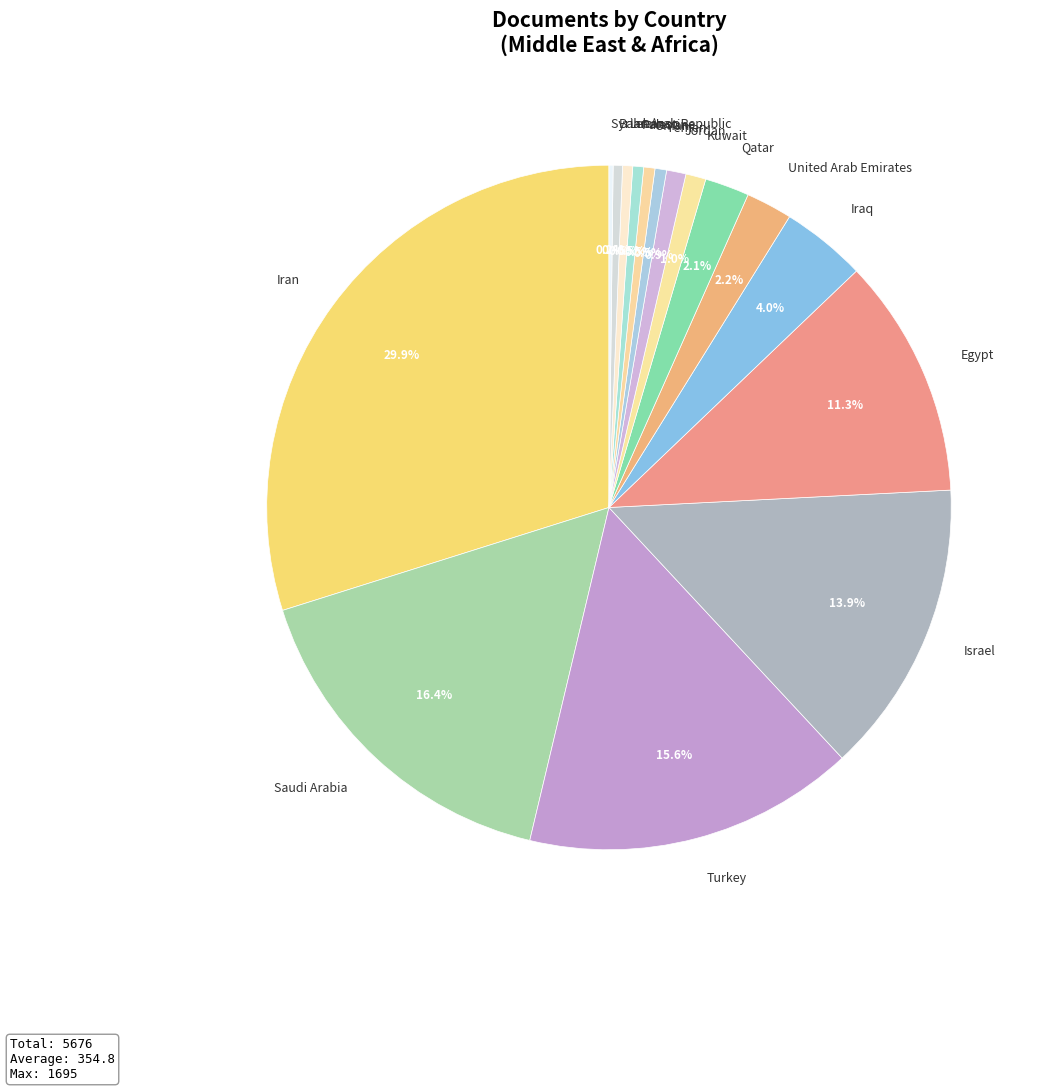

To the nearest percent, what is the difference between the largest and smallest slice percentages?

30%